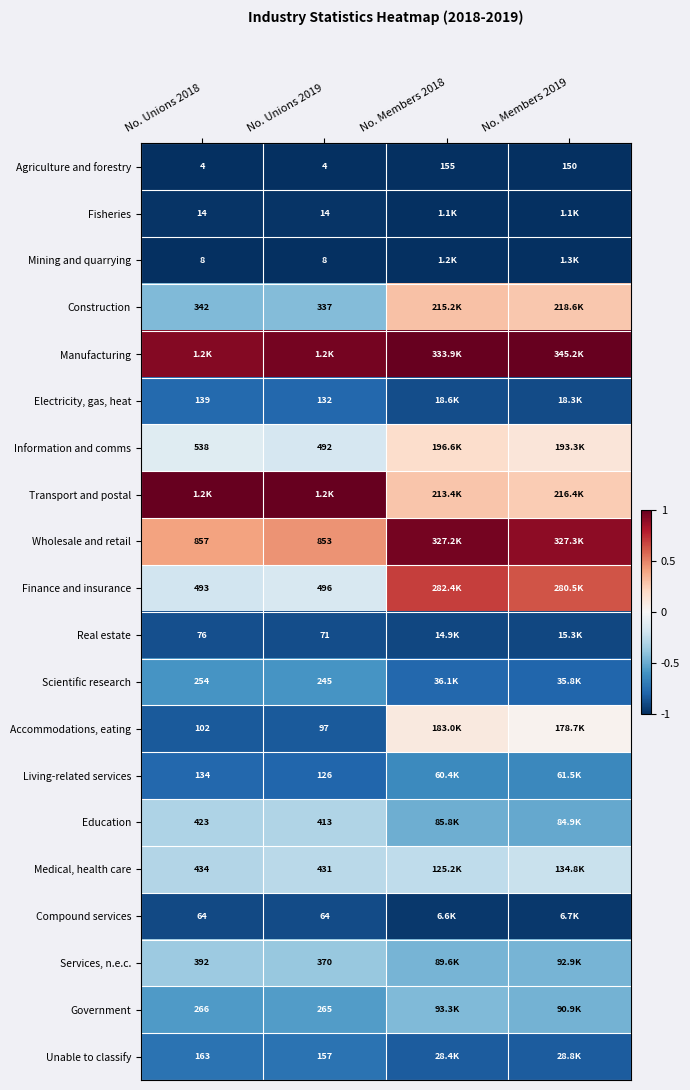

Which series has the largest total across all categories?

Manufacturing